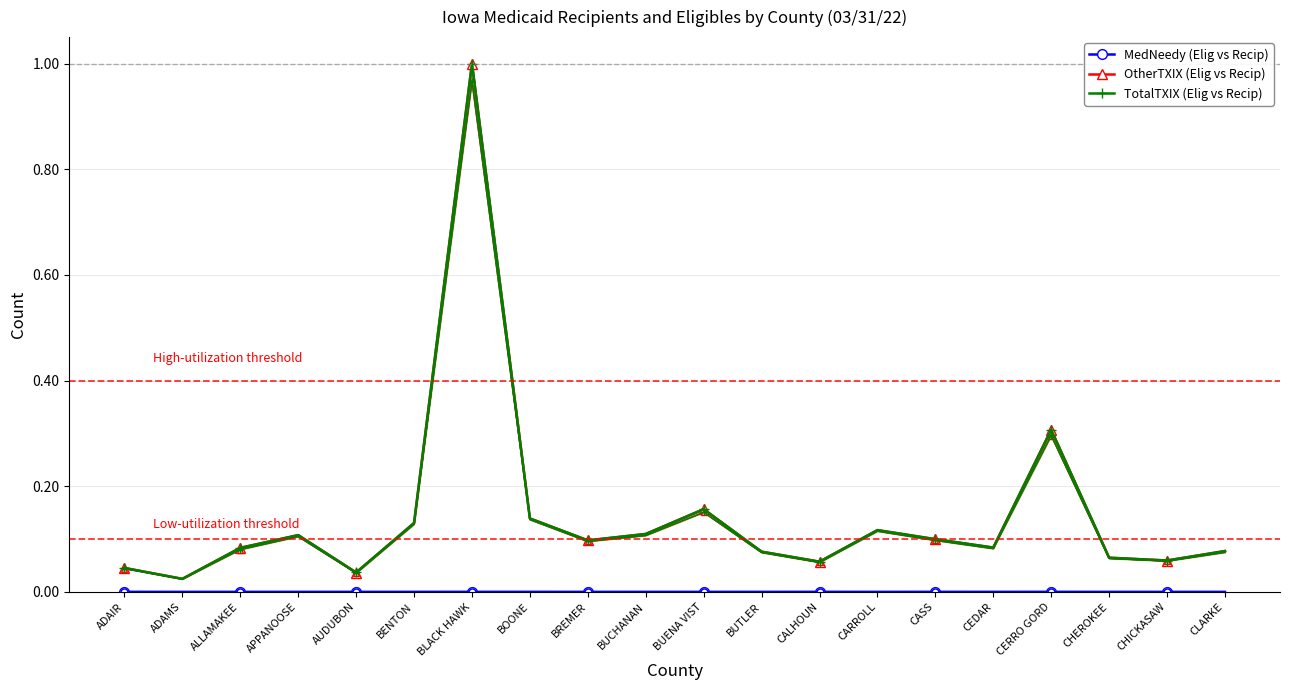

Which series has the largest range (max minus min)?

TotalTXIX (Elig vs Recip)